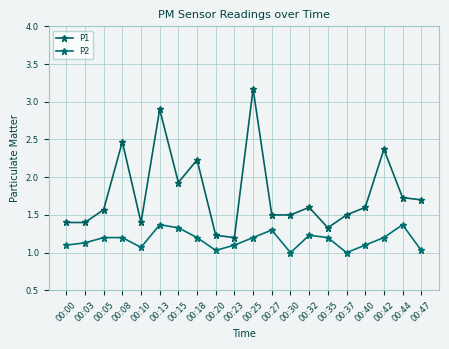

Where is P1 nearest to the value 2?

00:15